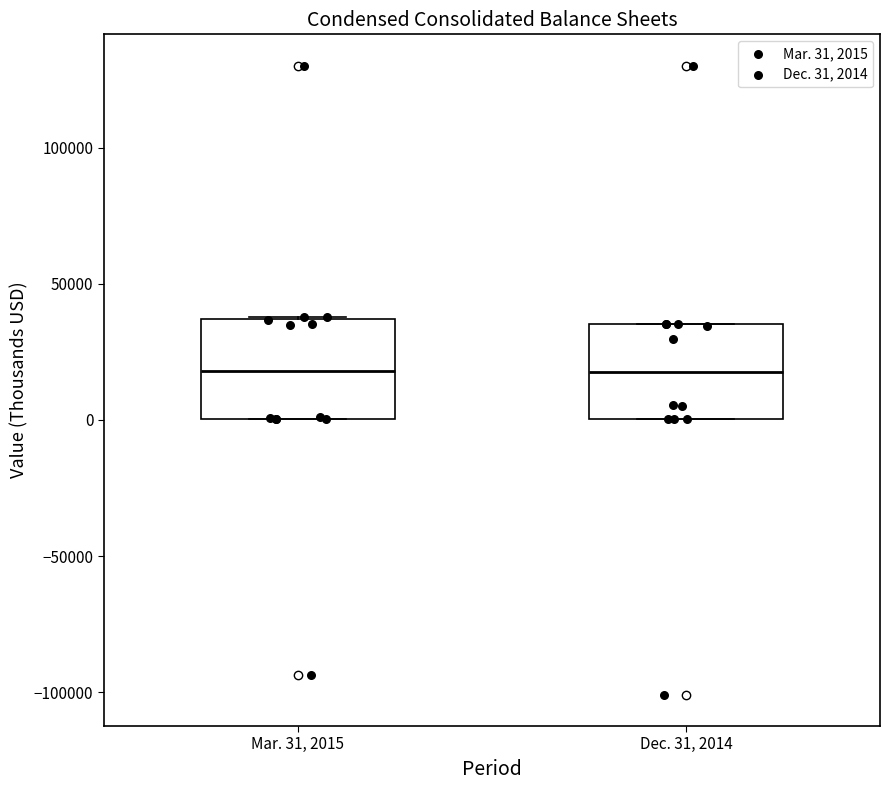

Where is the upper edge of the box for Mar. 31, 2015 on the y-axis? The values are not printed on the chart, so give them approximately, as read against the axis.

35000